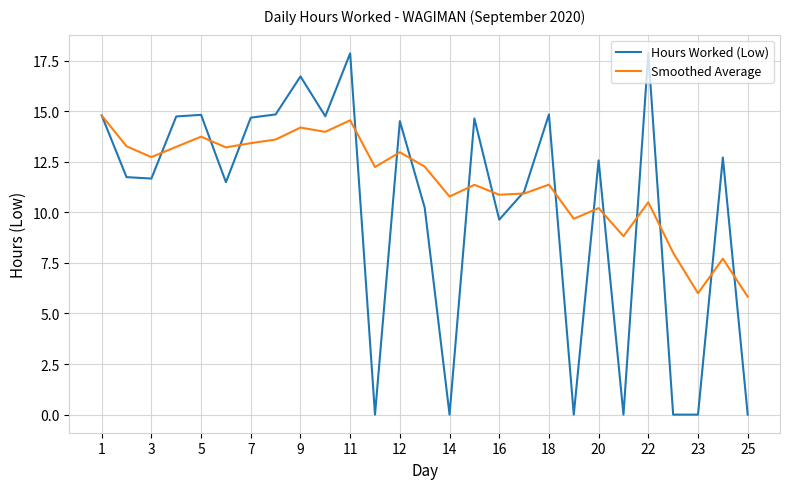

List the series in order of their peak value, highest first.

Hours Worked (Low), Smoothed Average